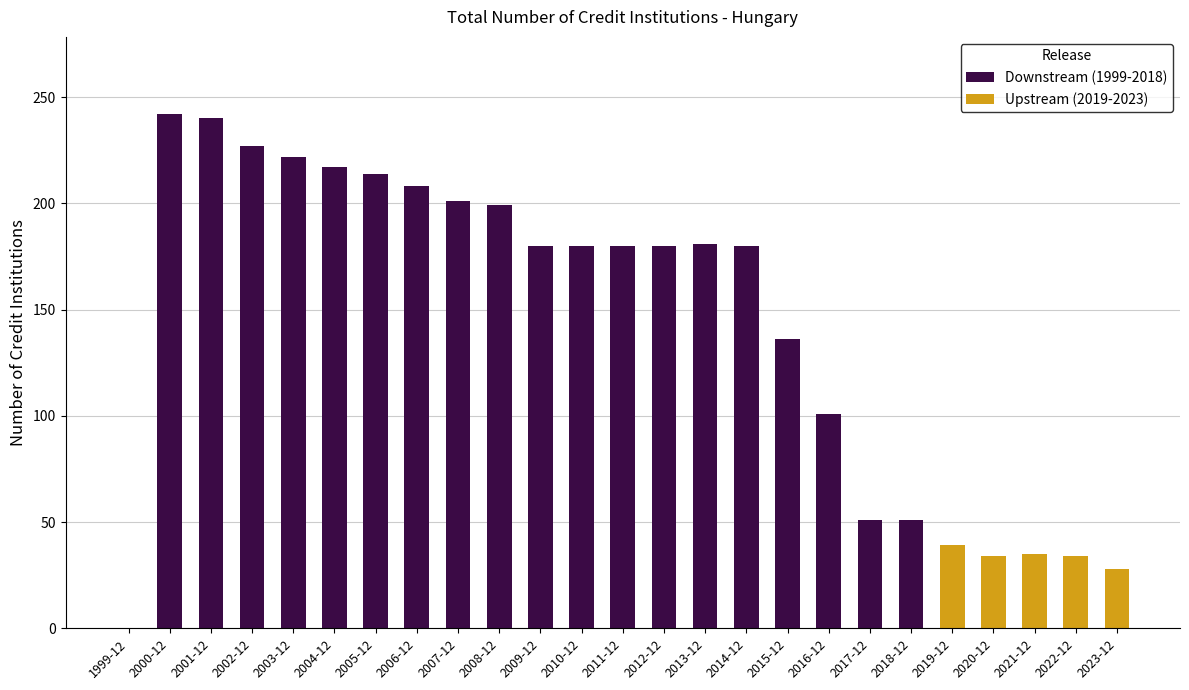

True or false: the data shows 285 at 2007-12.

False